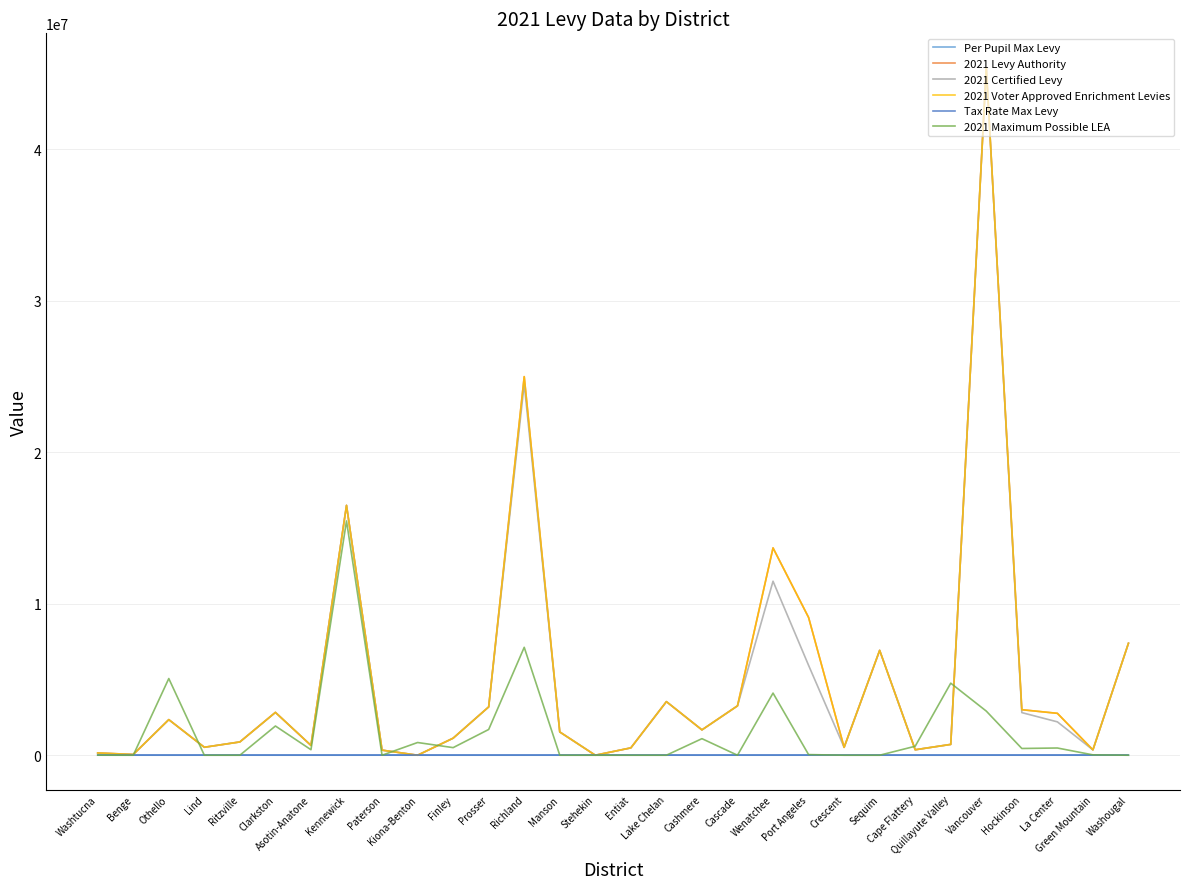

At which category does the chart reach its peak across all series?

Vancouver